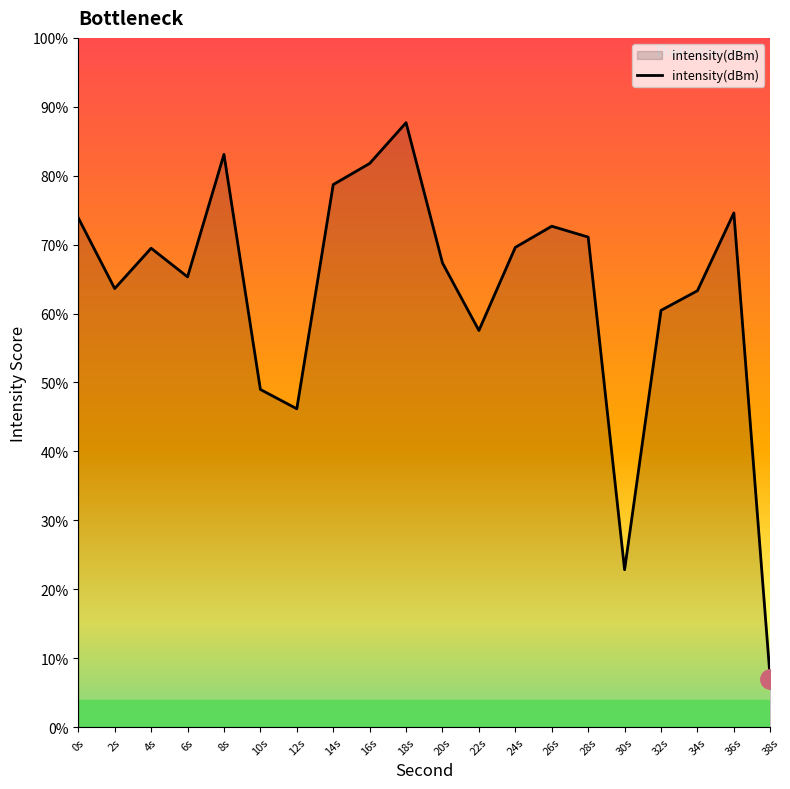

What is the maximum value shown in the chart?

87.7